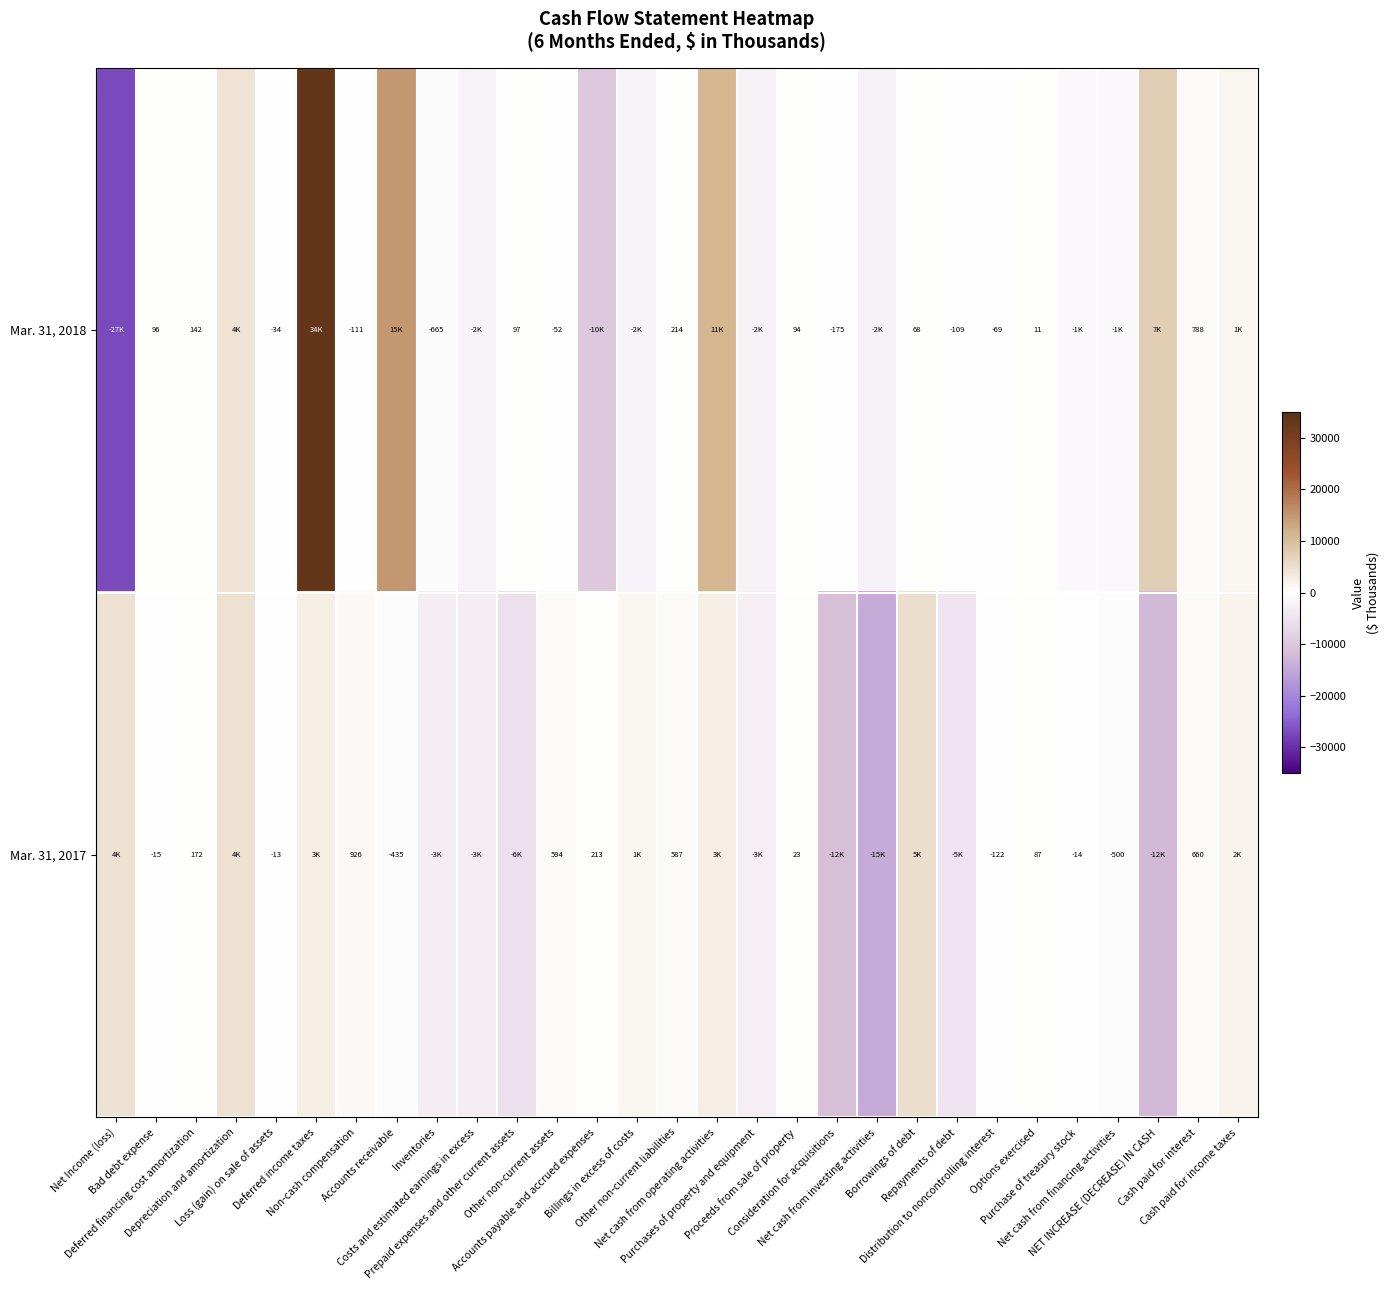

What is the difference between the Mar. 31, 2018 values at Purchase of treasury stock and Loss (gain) on sale of assets?

1195